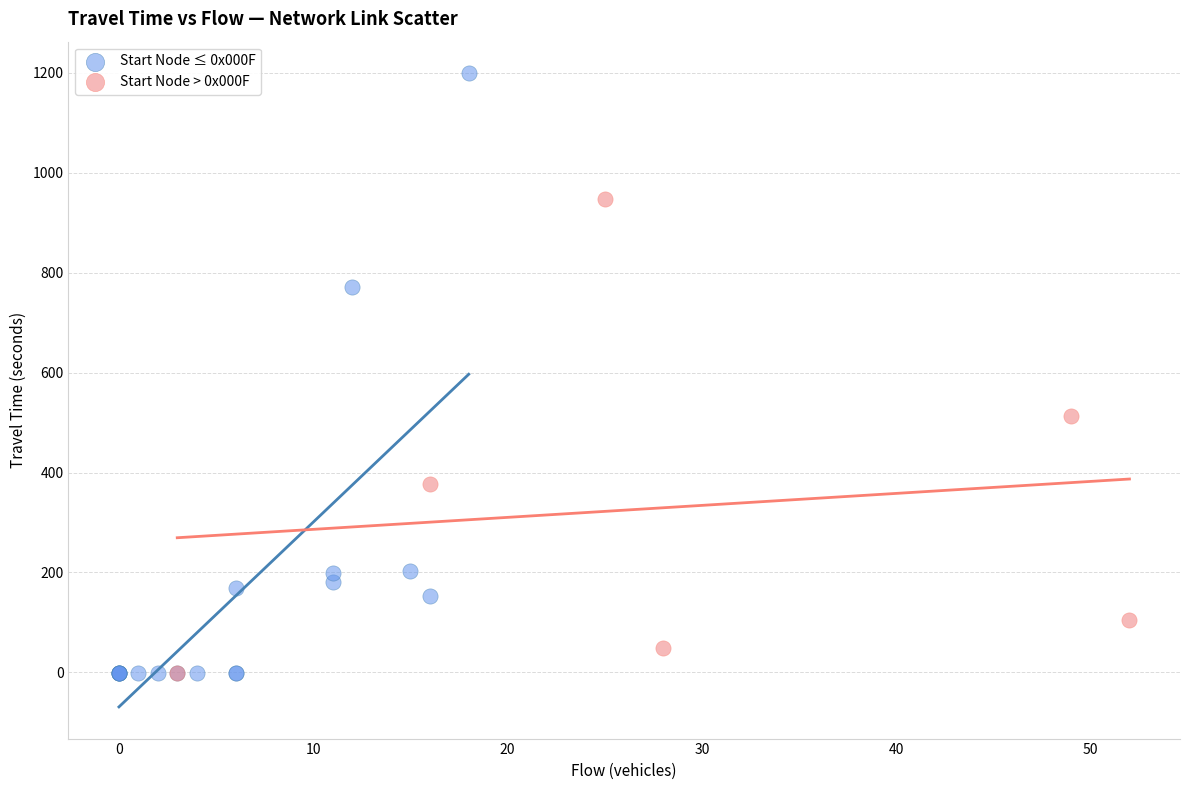

Which series contains the highest Y value?

Start Node ≤ 0x000F